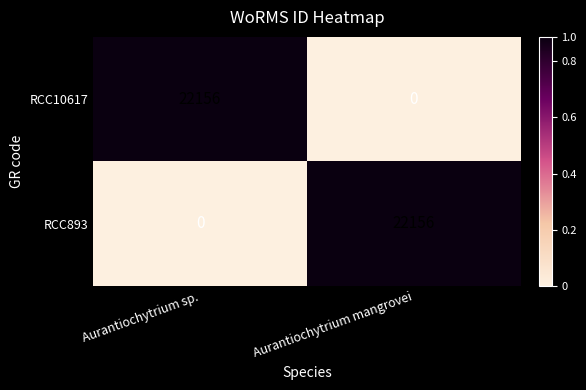

What is the difference between the maximum and minimum values in the RCC10617 series?

22156